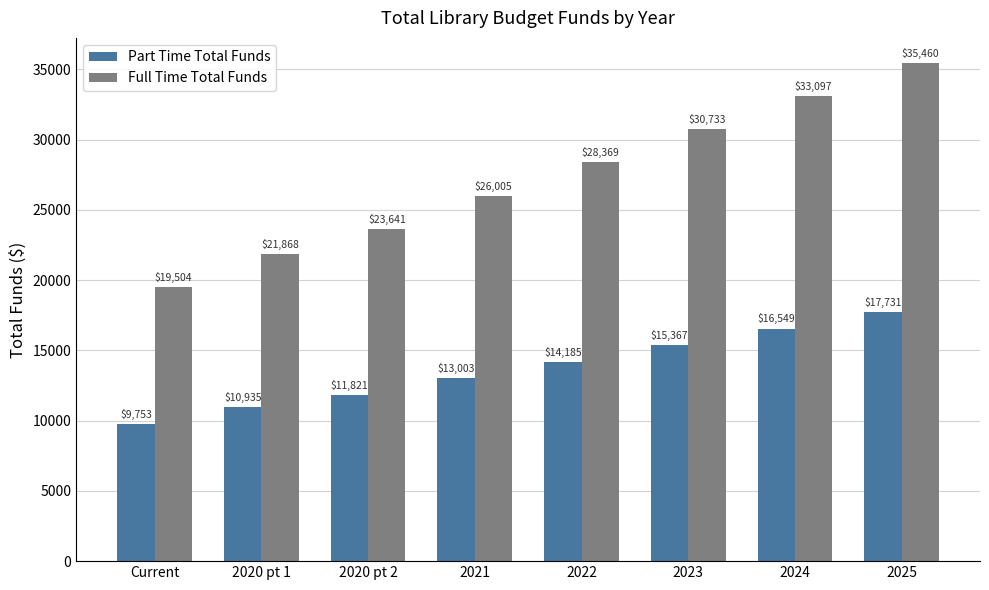

Is the value of Part Time Total Funds at 2024 greater than the value of Full Time Total Funds at 2024?

No